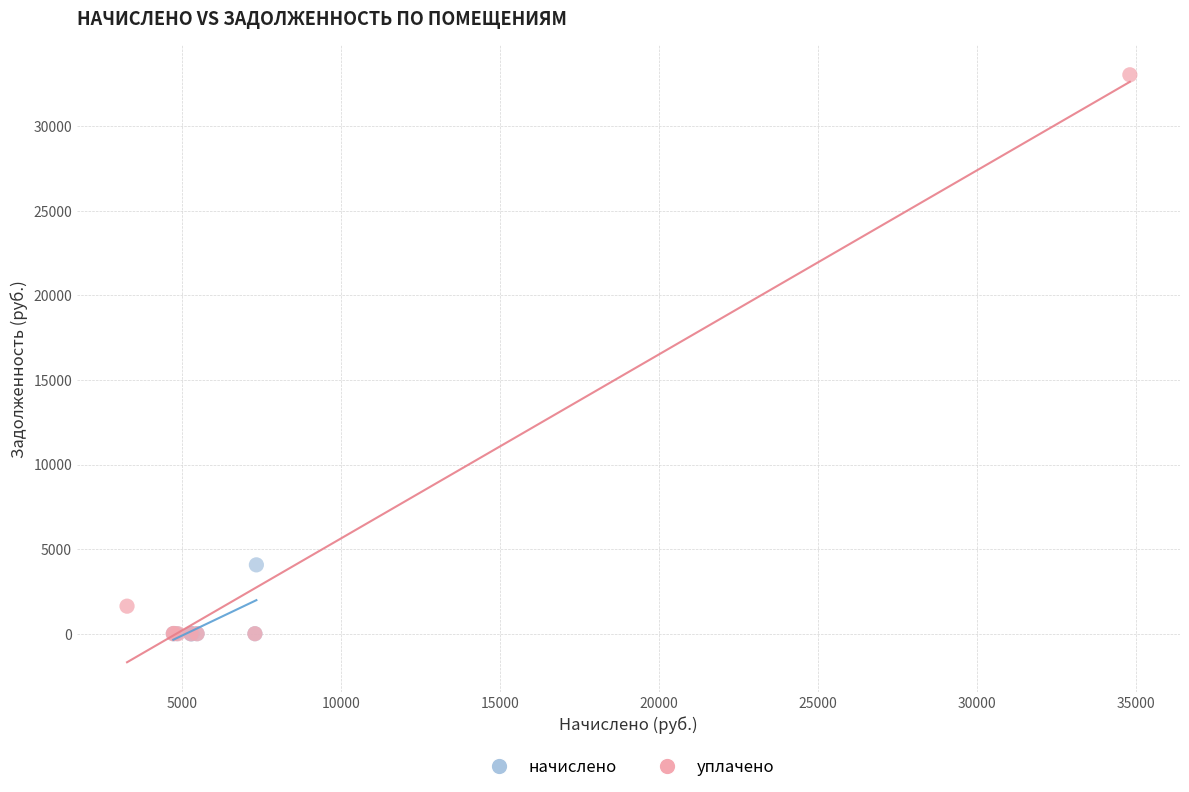

Which series contains the highest Y value?

уплачено